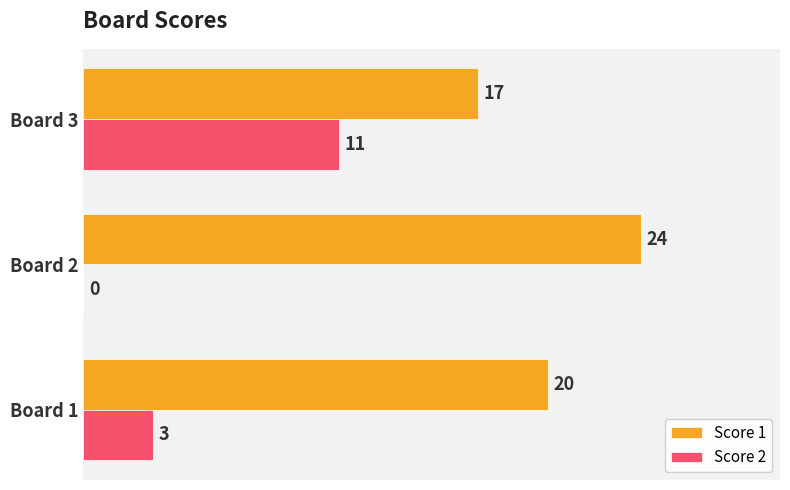

How many Score 1 values are between 17 and 24?

3